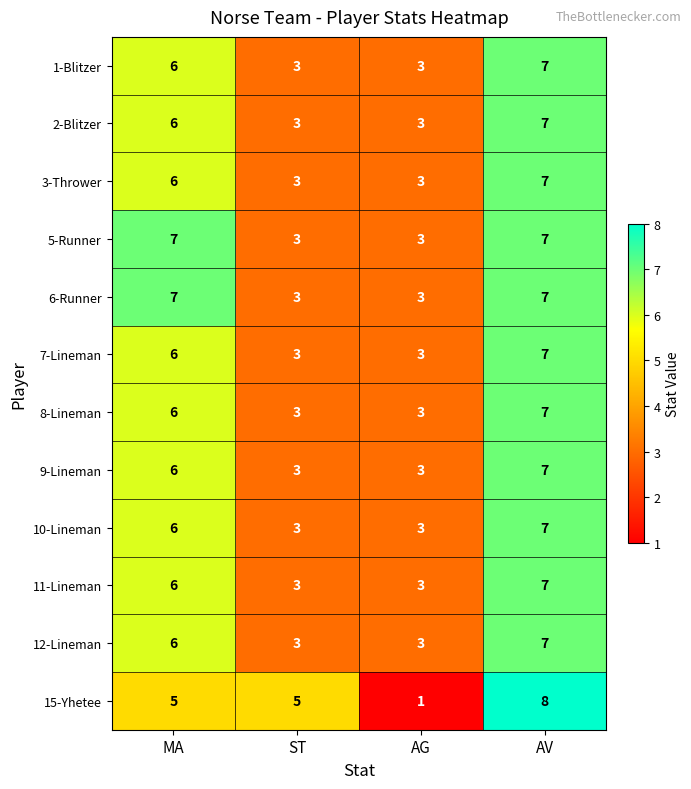

At how many categories does at least one series exceed 1?

4